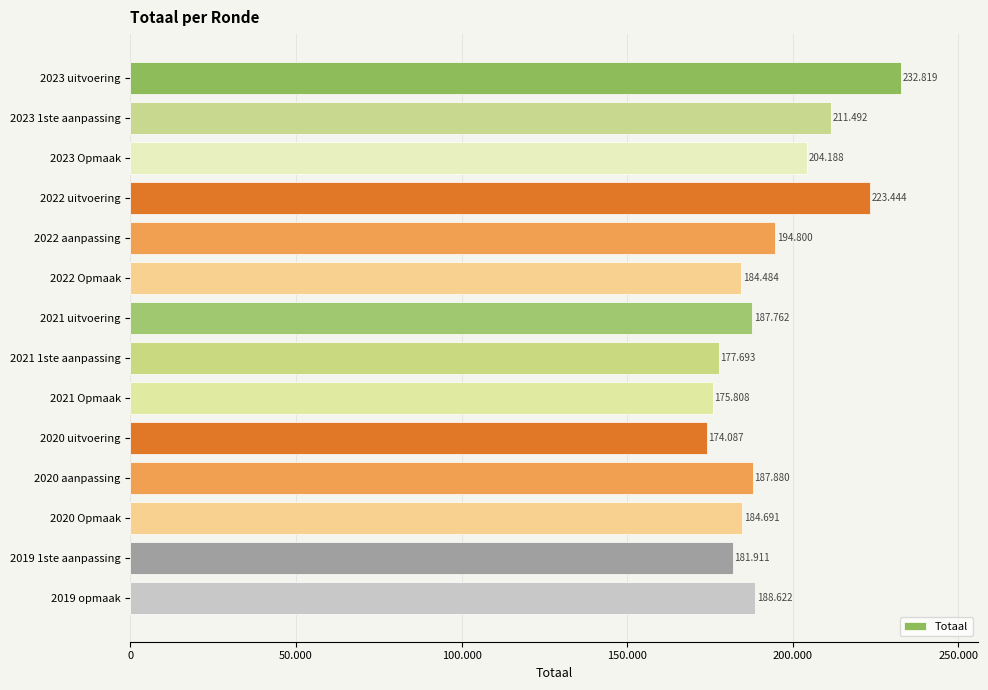

Does the chart contain any negative values?

No